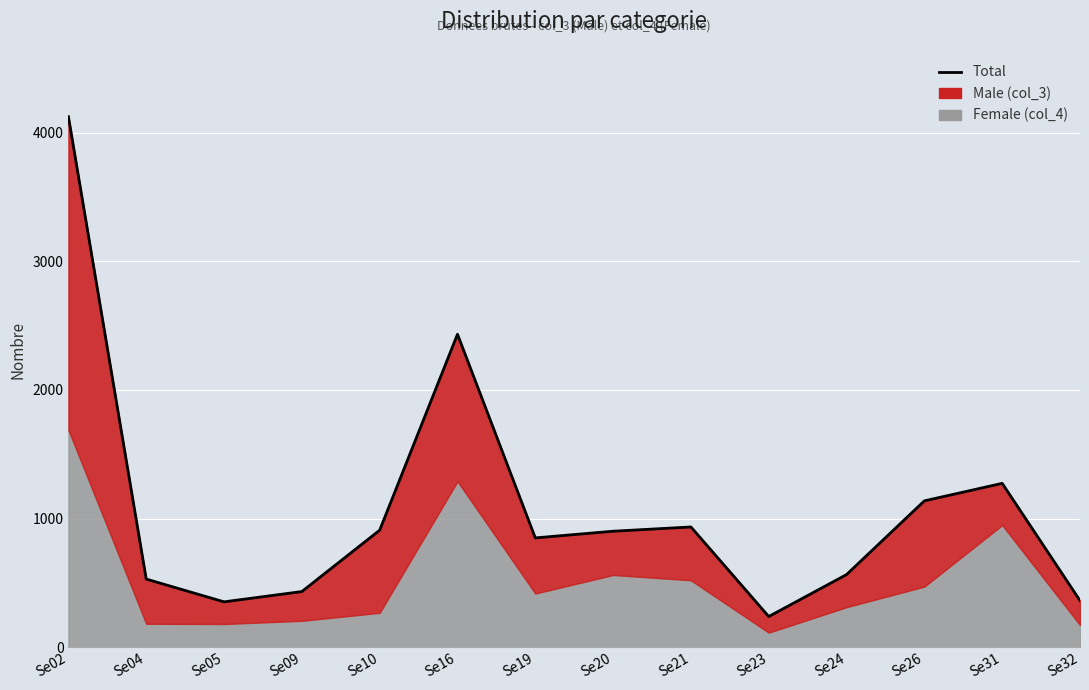

The chart shows a value of 326 at Se24. True or false?

False